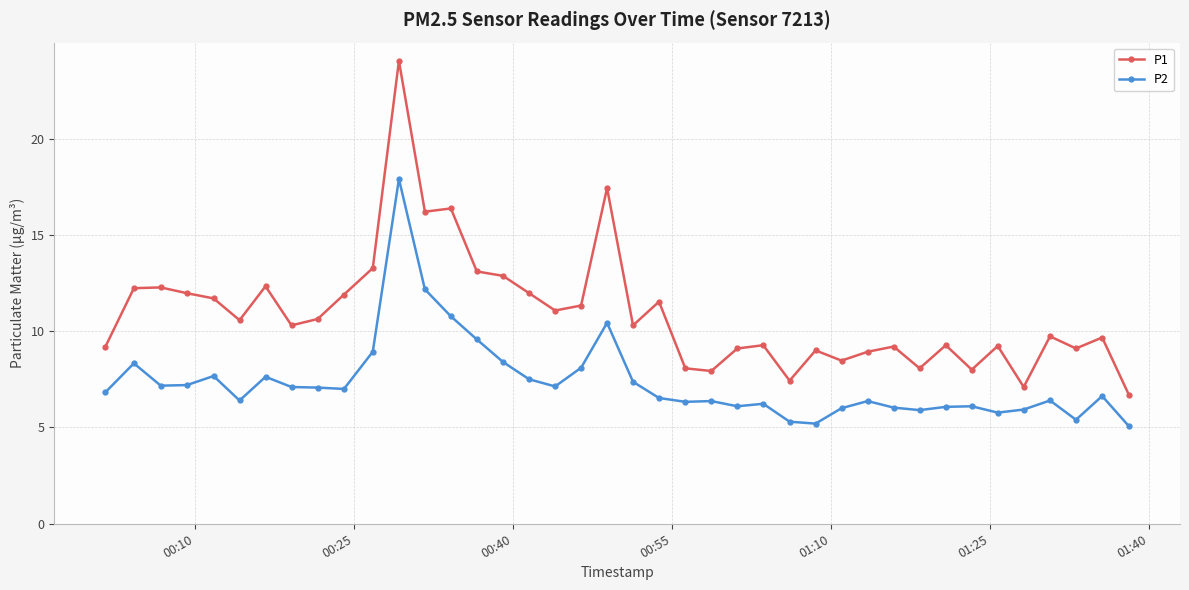

Rank the series by their maximum value, from lowest to highest.

P2, P1